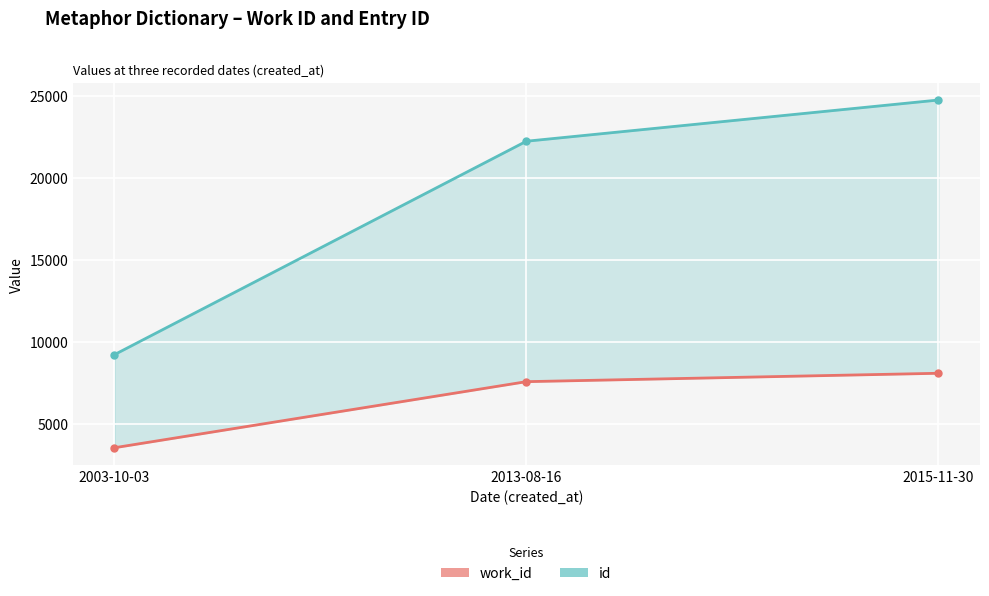

What are all the series names shown in the legend?

work_id, id